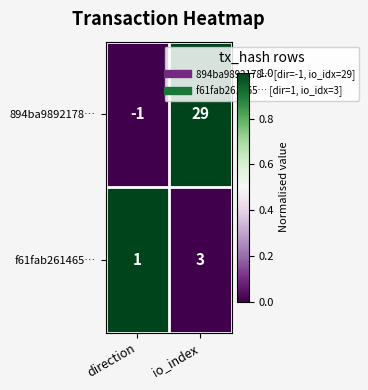

Reading left to right, what are all the values shown in this chart?

894ba9892178…: -1	29
f61fab261465…: 1	3